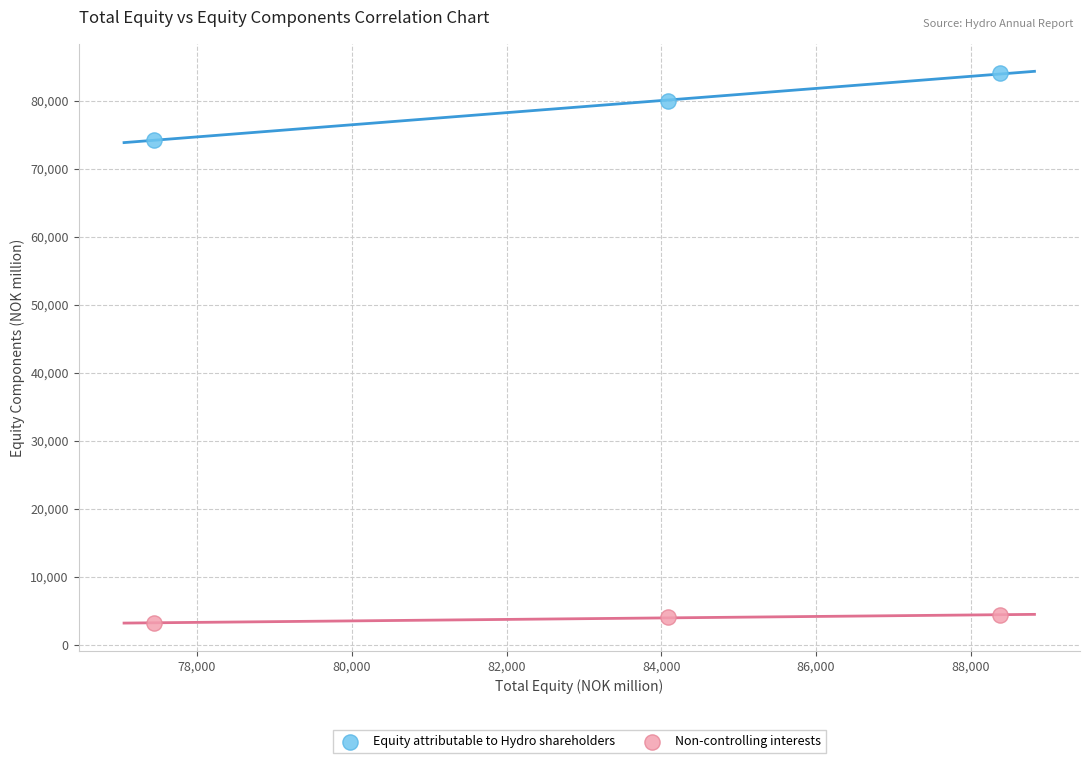

Across all series, what Y value is closest to 43614?

74279.2